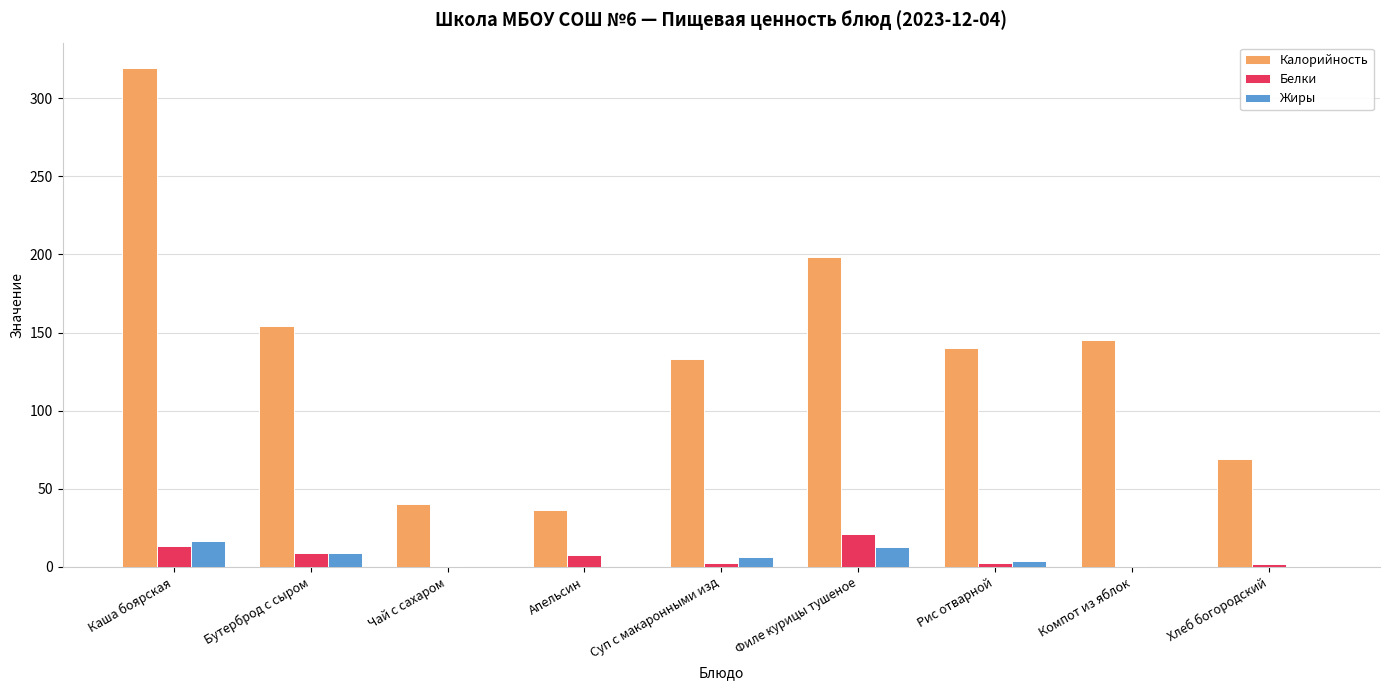

How many data points in Калорийность are above 140?

5